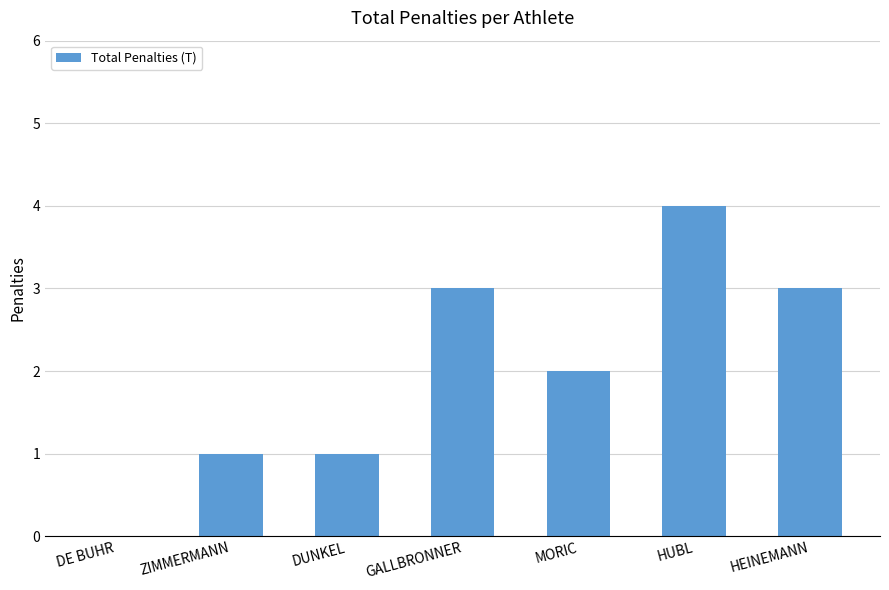

Between HUBL and ZIMMERMANN, which is larger?

HUBL